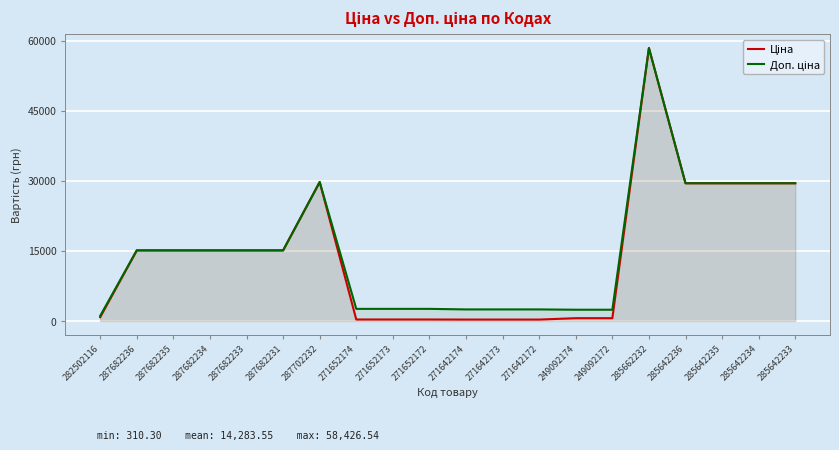

True or false: Доп. ціна and Ціна cross at least once.

False